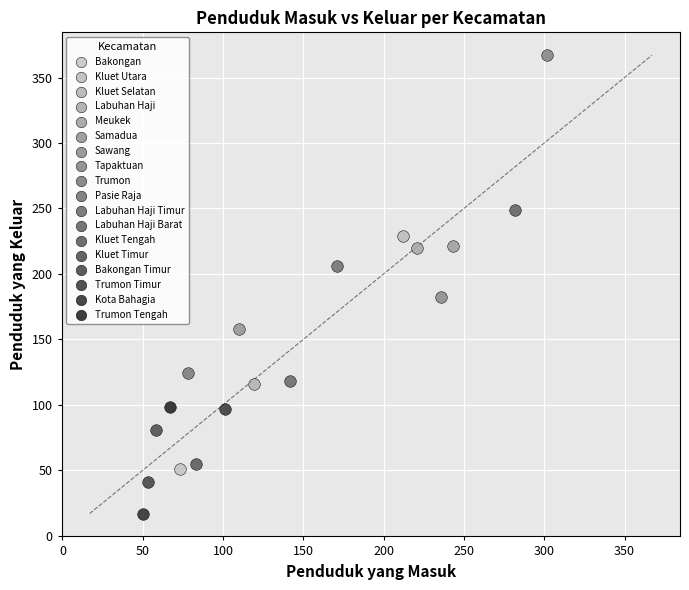

What are all the series names shown in the legend?

Bakongan, Kluet Utara, Kluet Selatan, Labuhan Haji, Meukek, Samadua, Sawang, Tapaktuan, Trumon, Pasie Raja, Labuhan Haji Timur, Labuhan Haji Barat, Kluet Tengah, Kluet Timur, Bakongan Timur, Trumon Timur, Kota Bahagia, Trumon Tengah